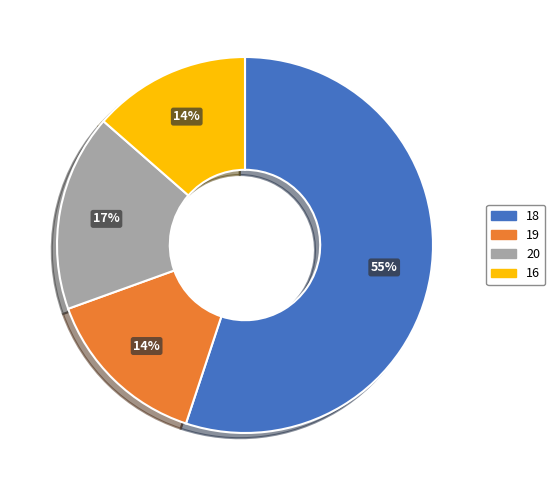

To the nearest percent, what is the difference between the 20 and 16 slice percentages?

3%